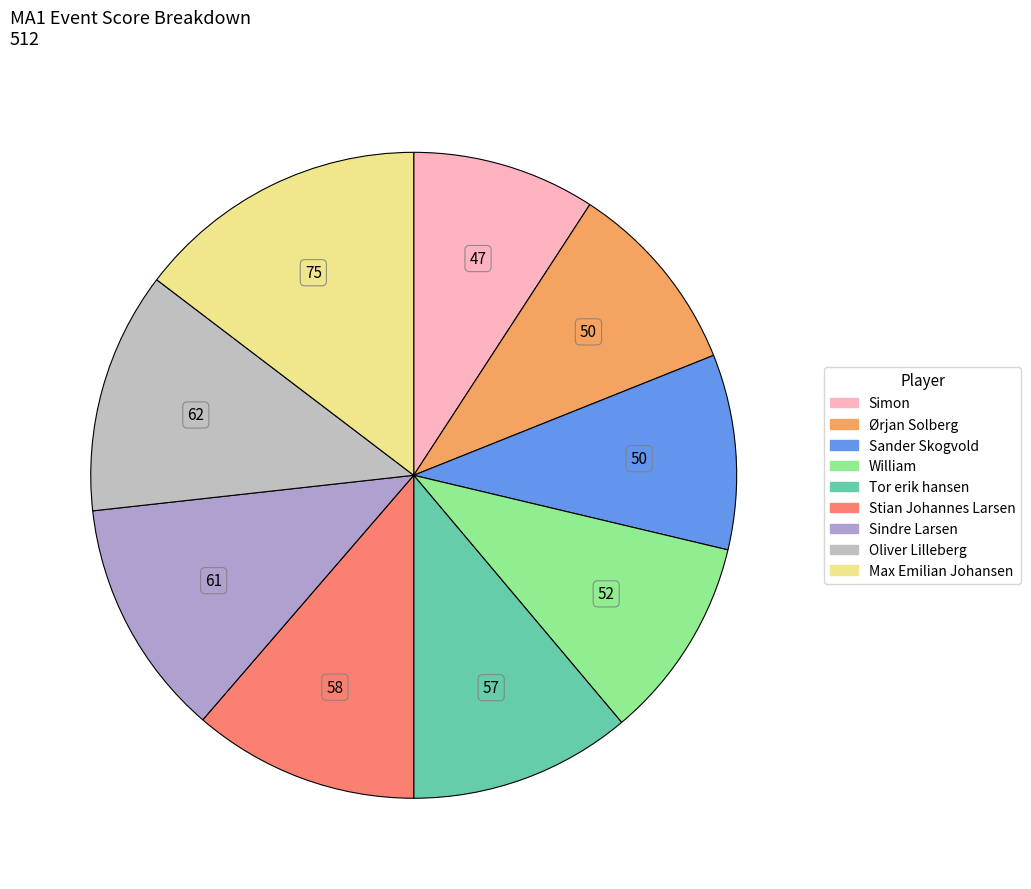

Approximately how many times larger is the value at Oliver Lilleberg compared to Tor erik hansen?

1.1